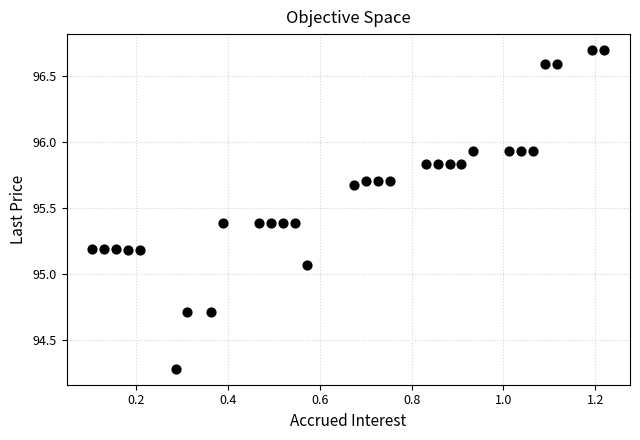

What is the range of Y values (max minus min)?

2.4